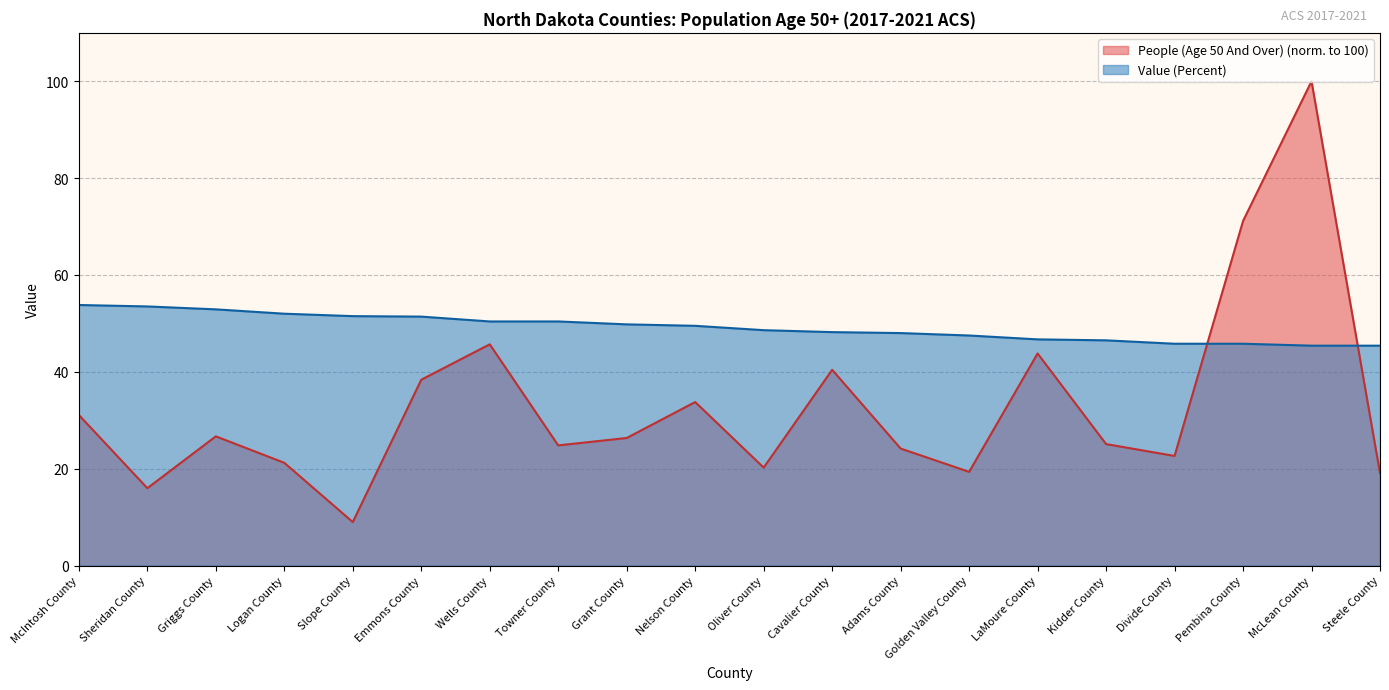

After their last crossing, which series has the higher values: People (Age 50 And Over) or Value (Percent)?

Value (Percent)